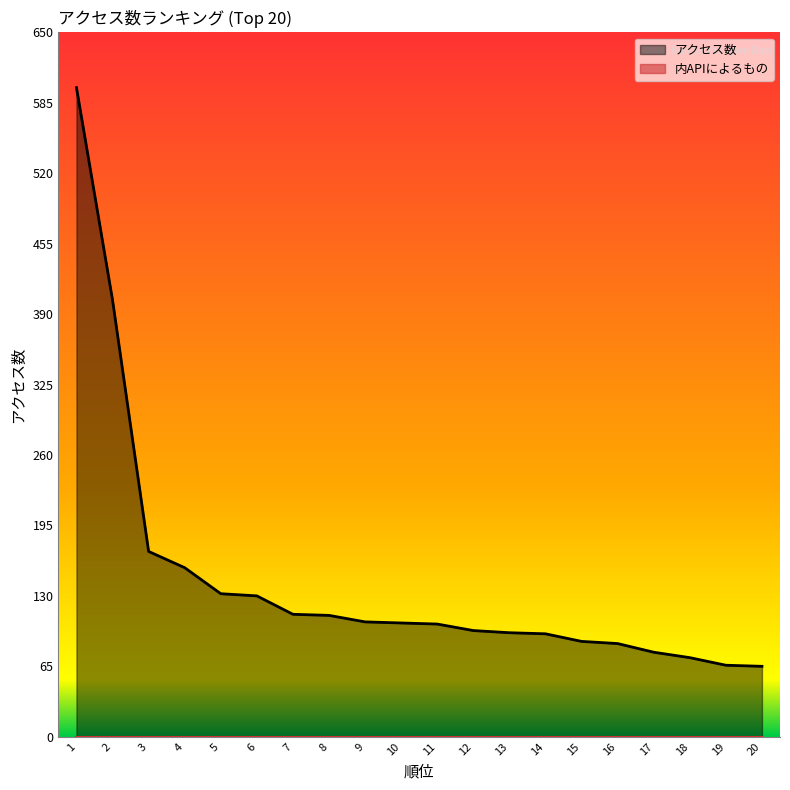

What is the average value?

144